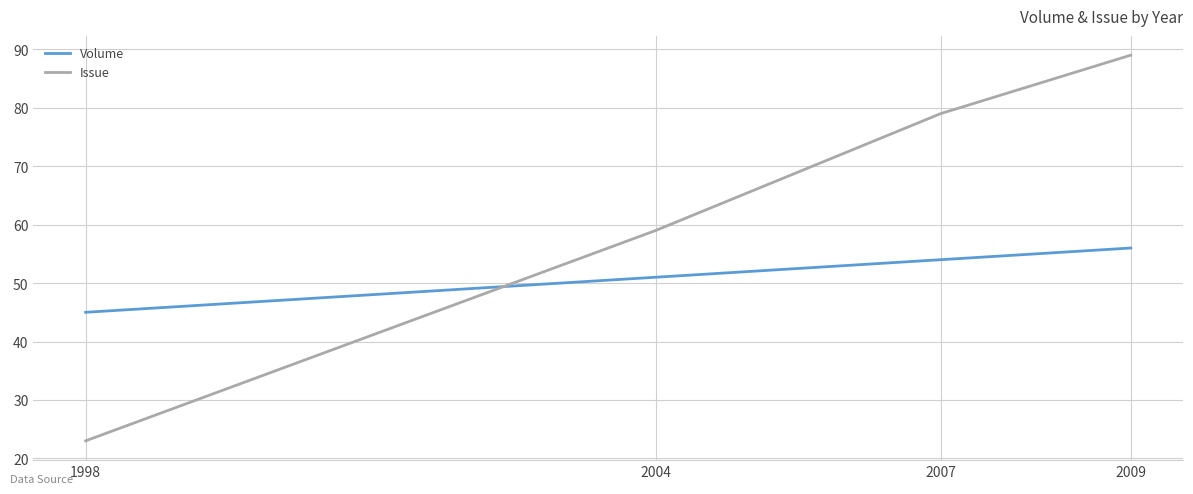

True or false: Volume has a value of 56 at 2009.

True